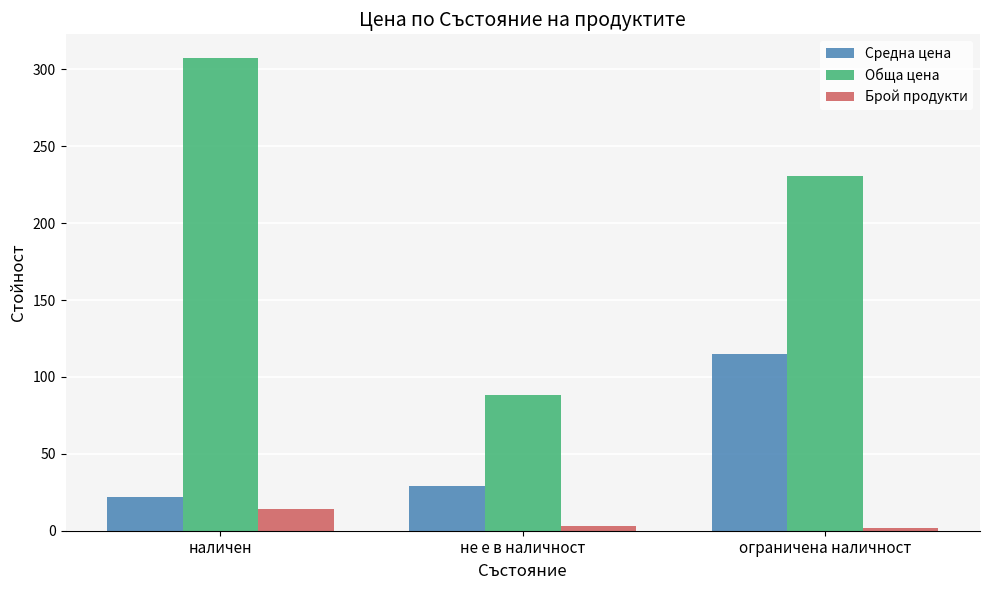

At how many categories does at least one series exceed 207?

2